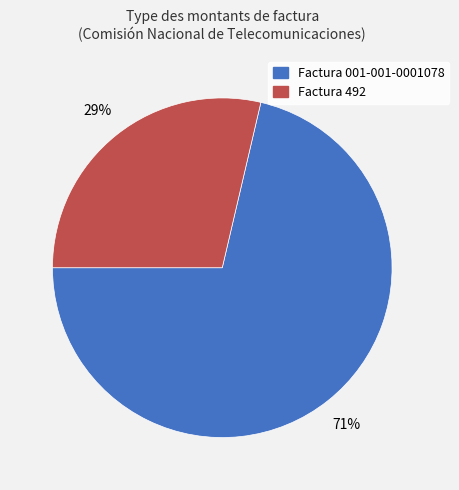

Which slice is the smallest?

Factura 492